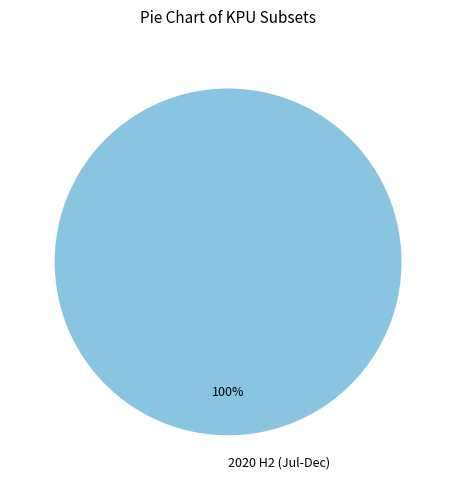

Count the number of slices in the pie.

1